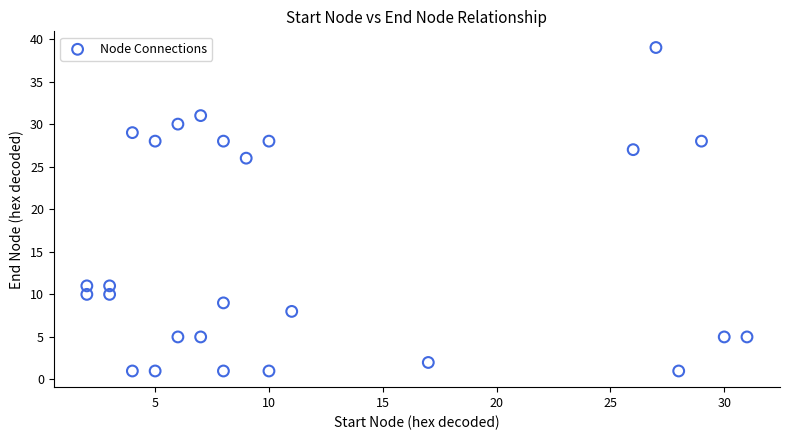

What is the range of X values (max minus min)?

29